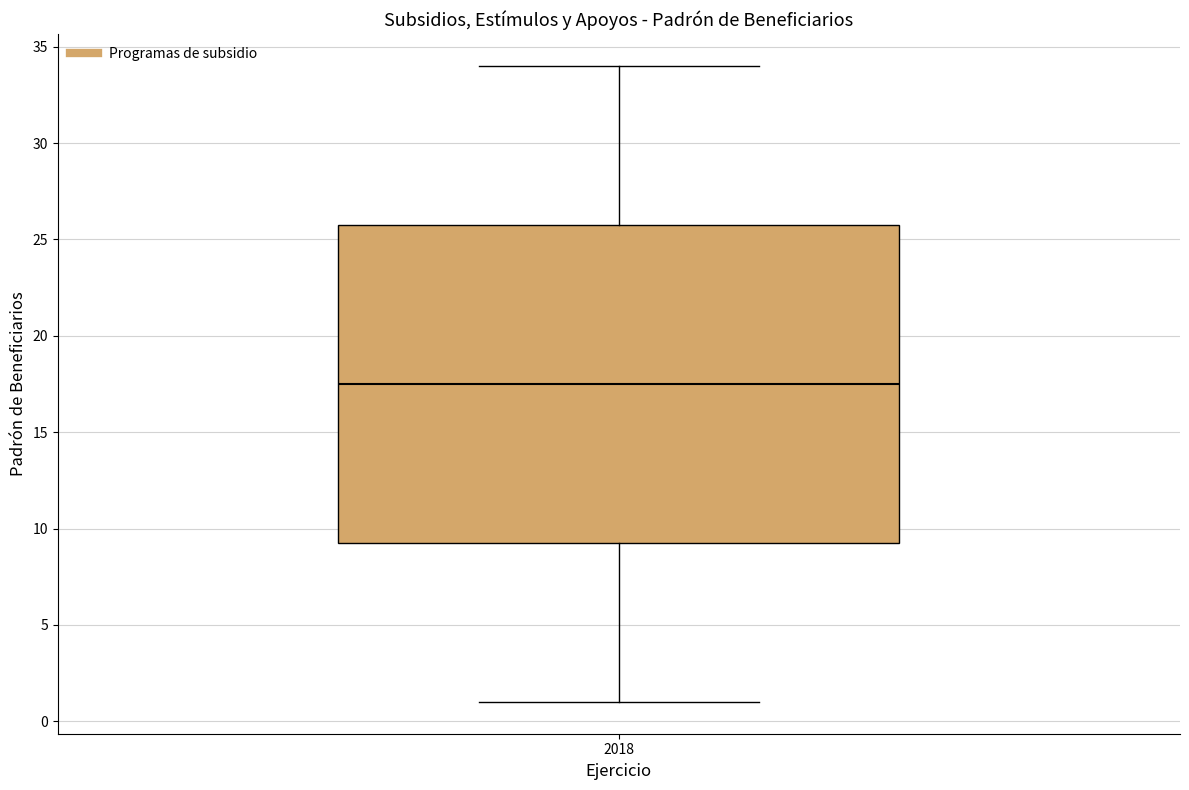

Where does the upper whisker of the box at x = 2018 end on the y-axis? The values are not printed on the chart, so give them approximately, as read against the axis.

34.0